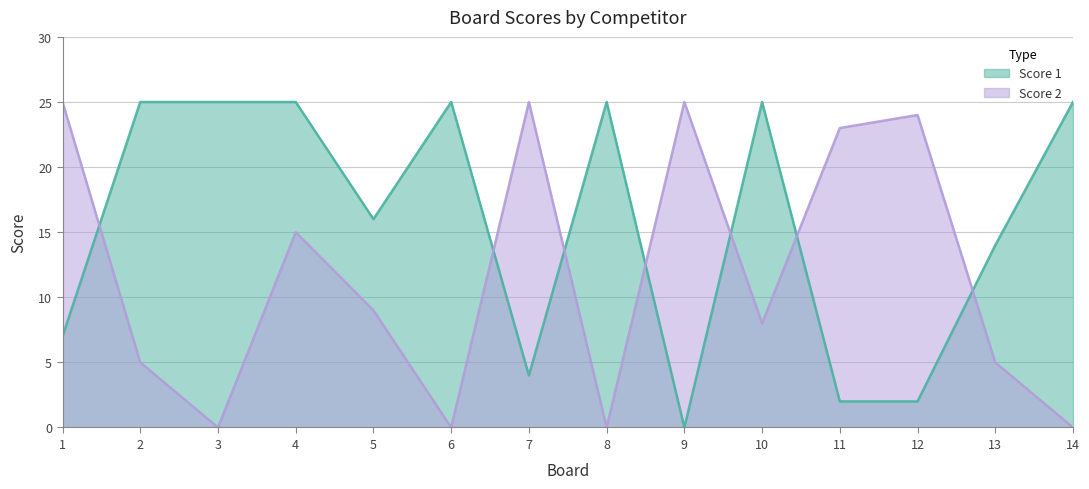

How many times do Score 1 and Score 2 cross each other?

7